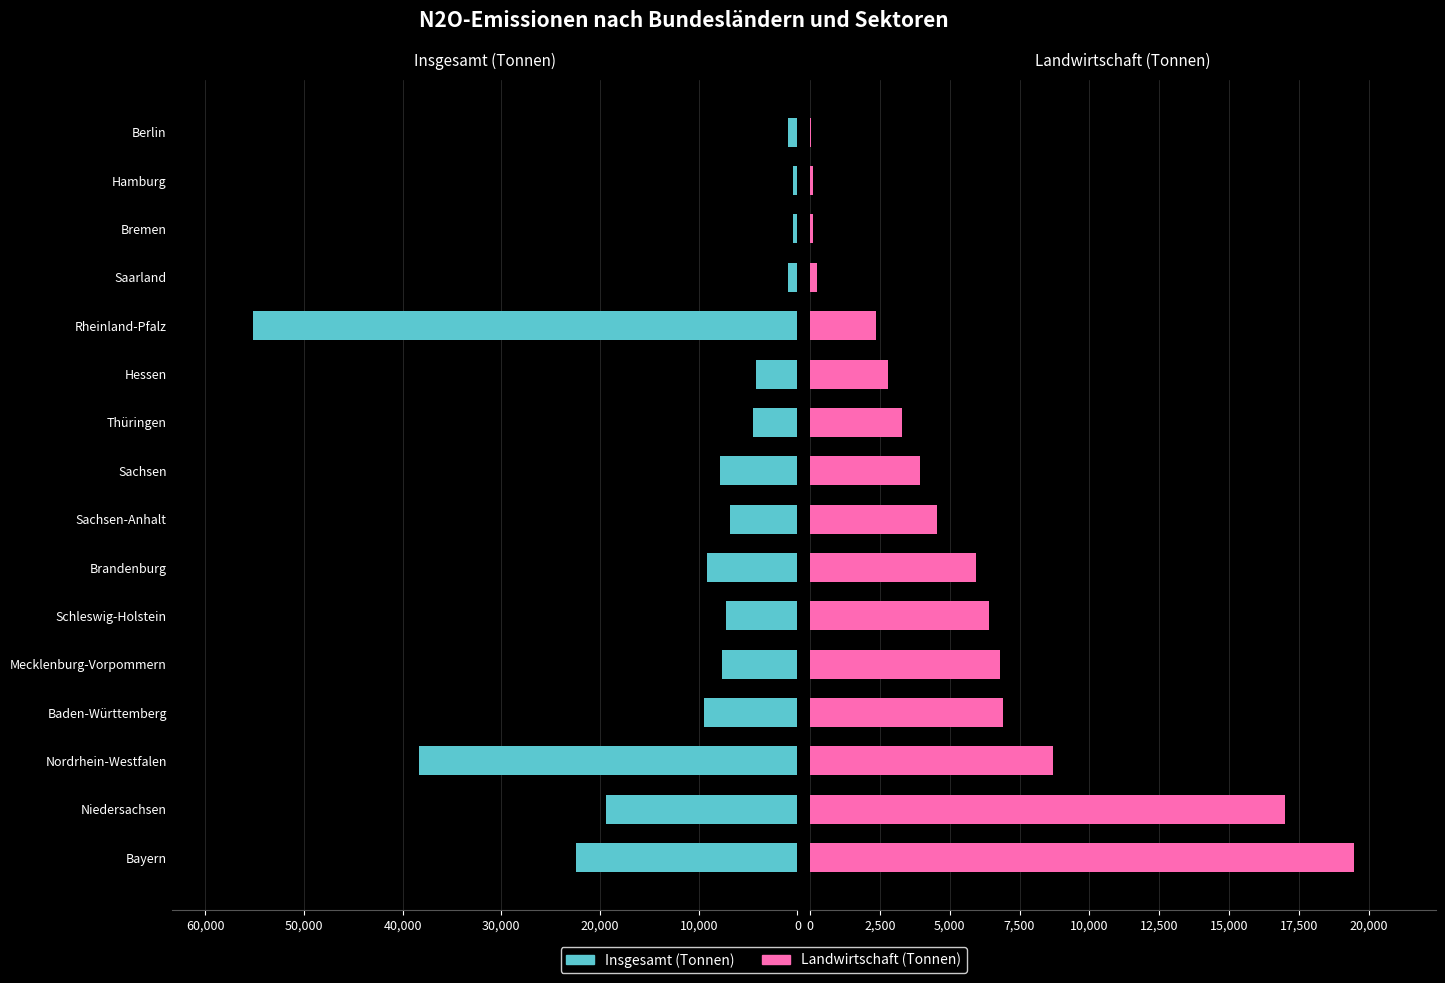

What are all the series names shown in the legend?

Insgesamt (Tonnen), Landwirtschaft (Tonnen)